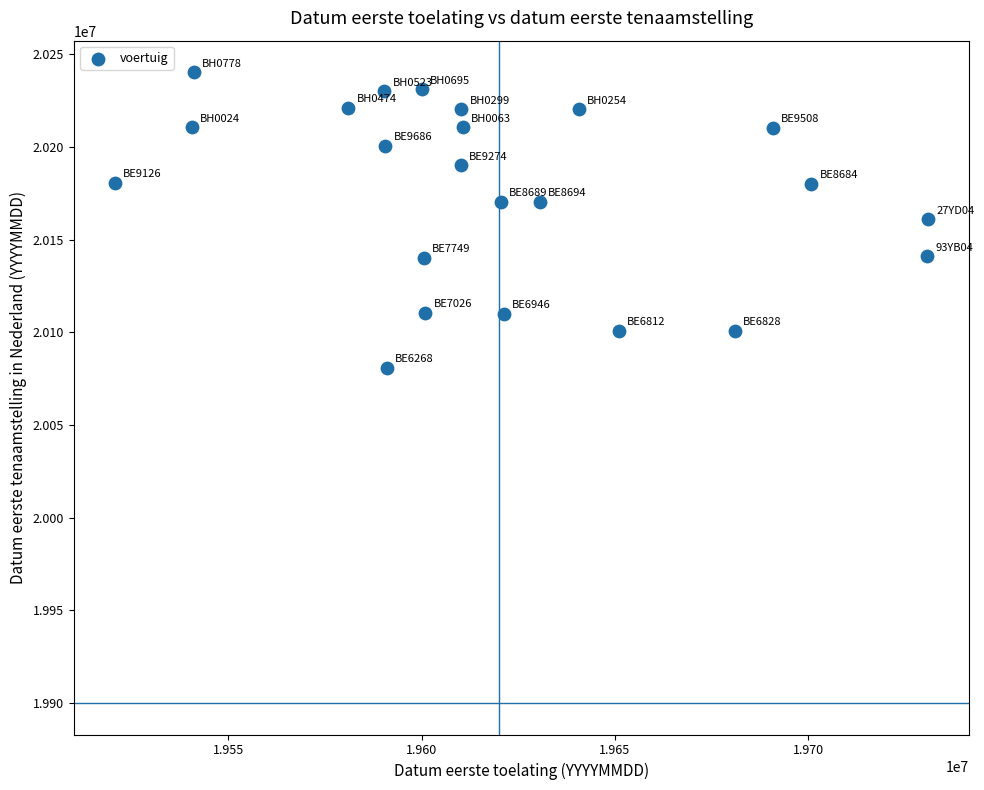

What is the range of X values (max minus min)?

210296